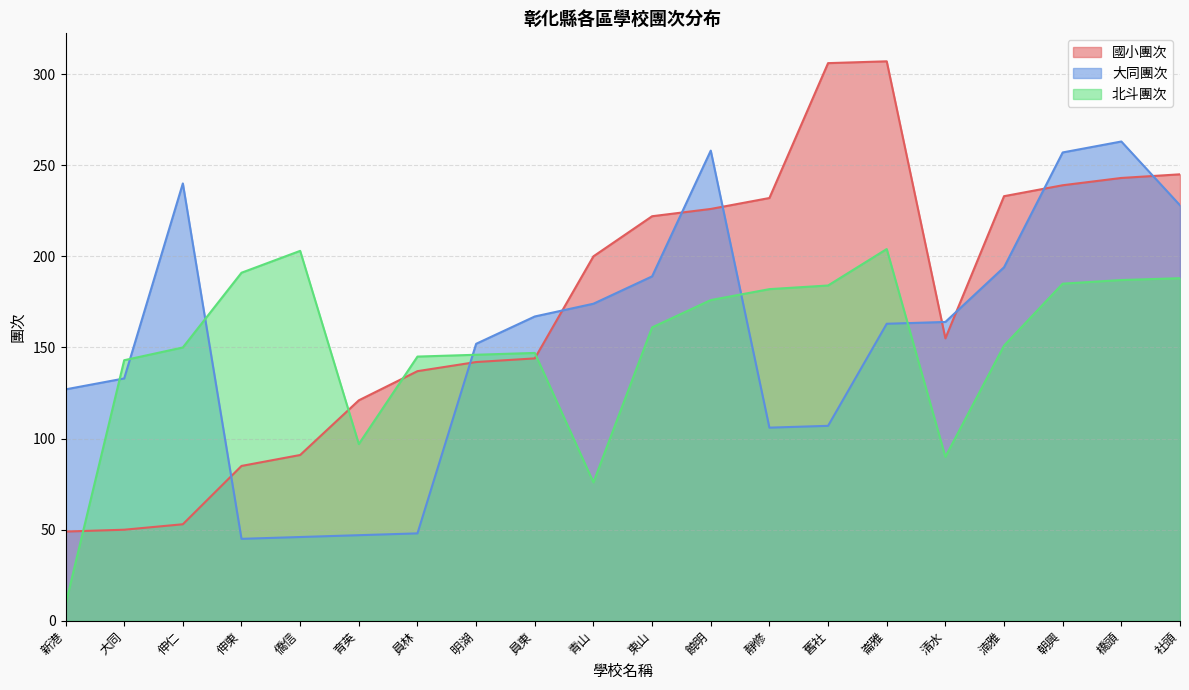

Is the value of 北斗團次 at 舊社 greater than the value of 國小團次 at 員東?

Yes